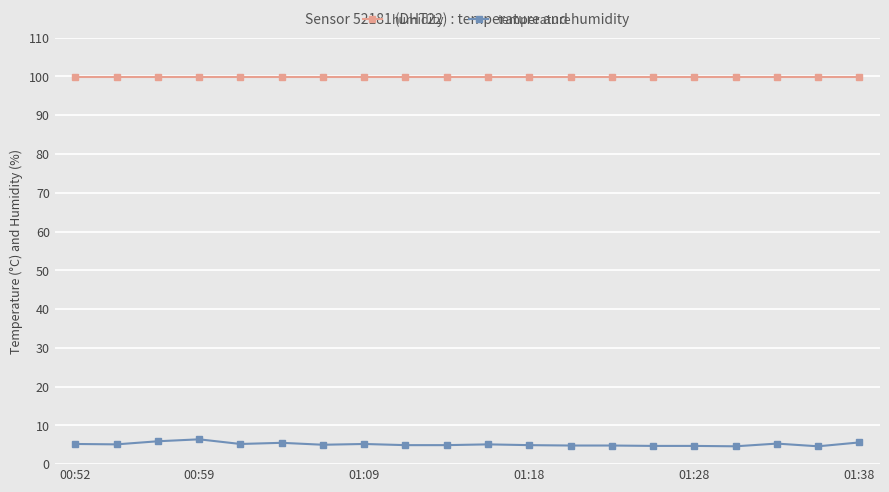

What is the sum of all humidity values?

1998.0